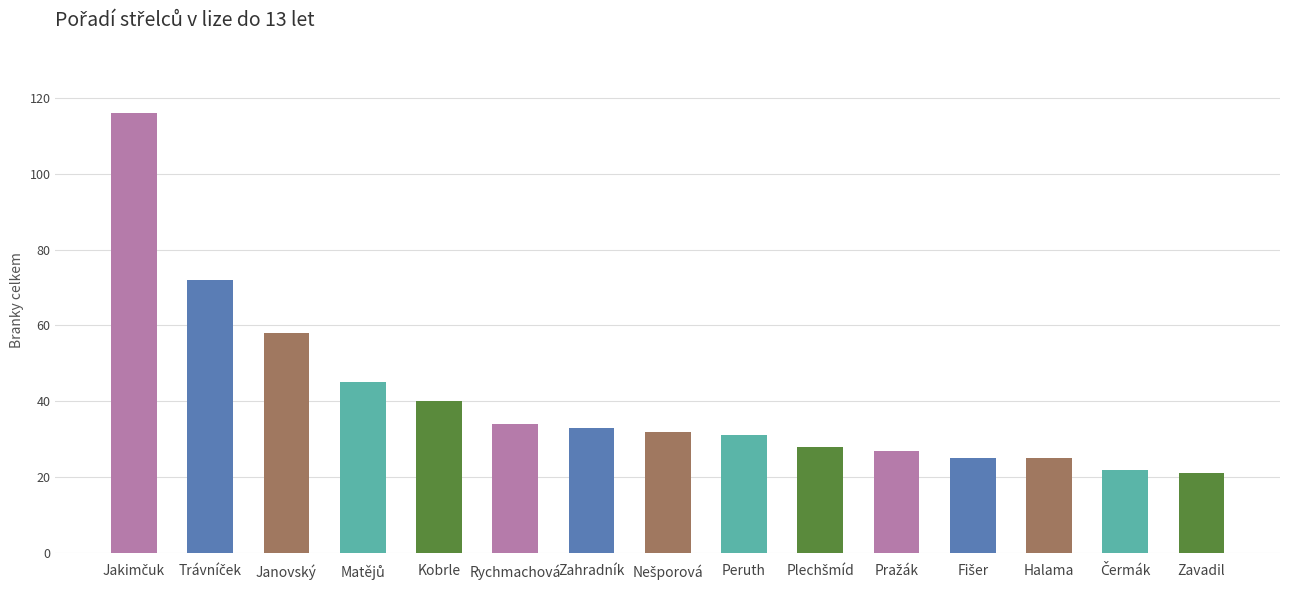

The chart shows a value of 33 at Zahradník. True or false?

True